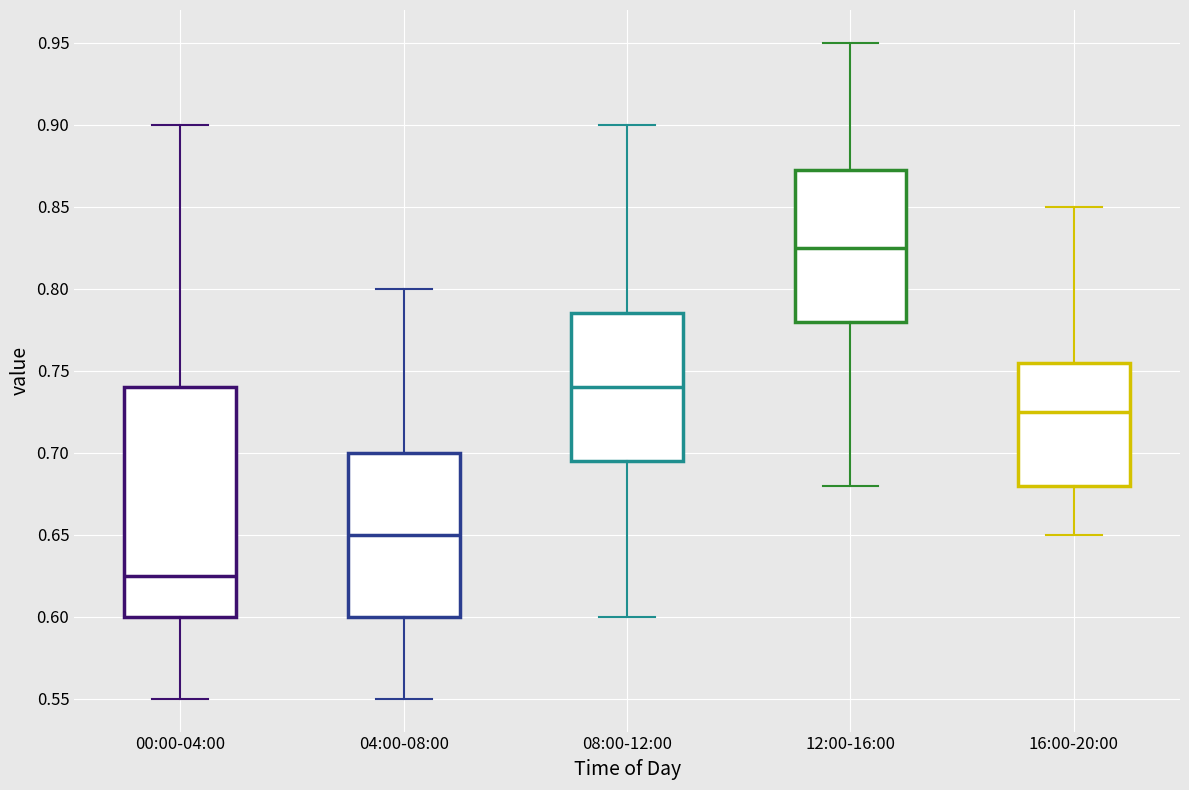

Which box is the tallest, from its lower edge to its upper edge?

00:00-04:00